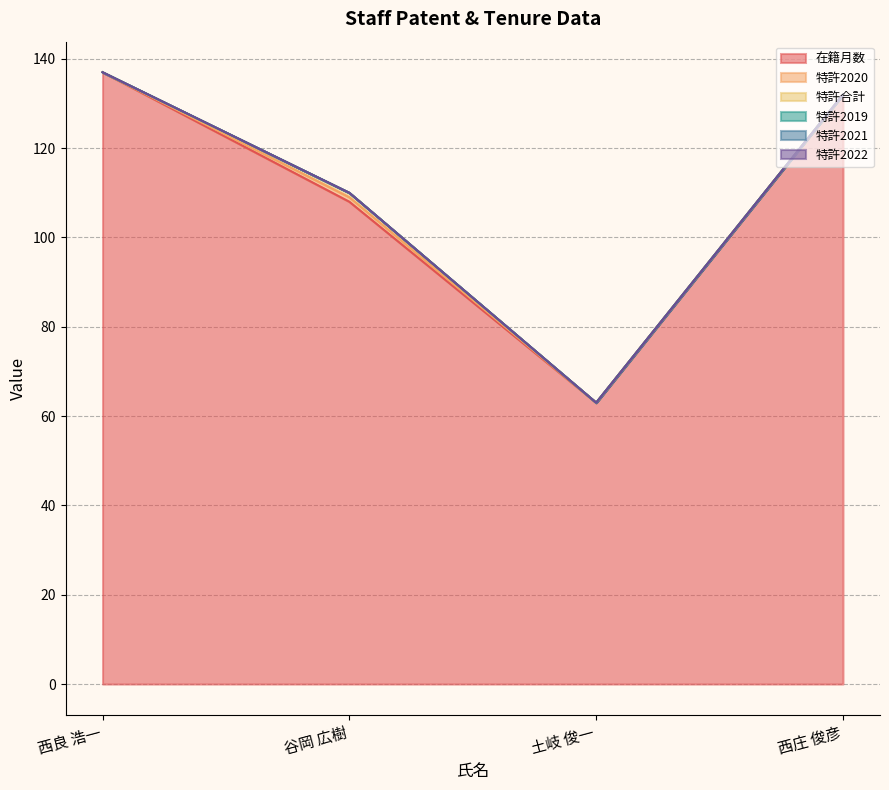

Where is 特許合計 nearest to the value 0?

西良 浩一